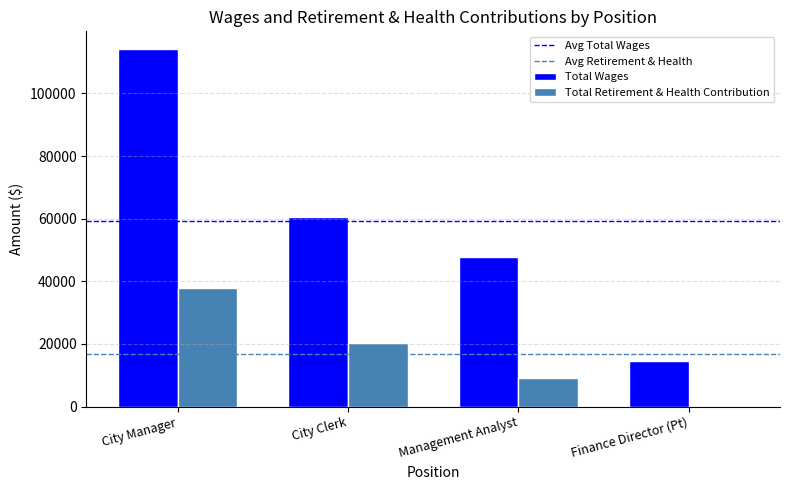

What is the sum of the Total Retirement & Health Contribution values at City Clerk and Management Analyst?

29373